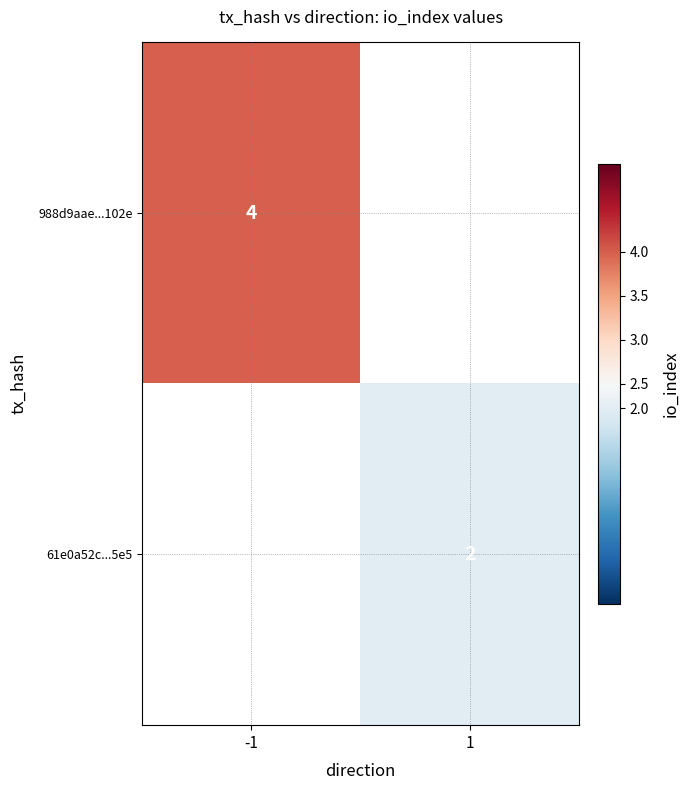

True or false: 988d9aae...102e has a value of 4 at -1.

True